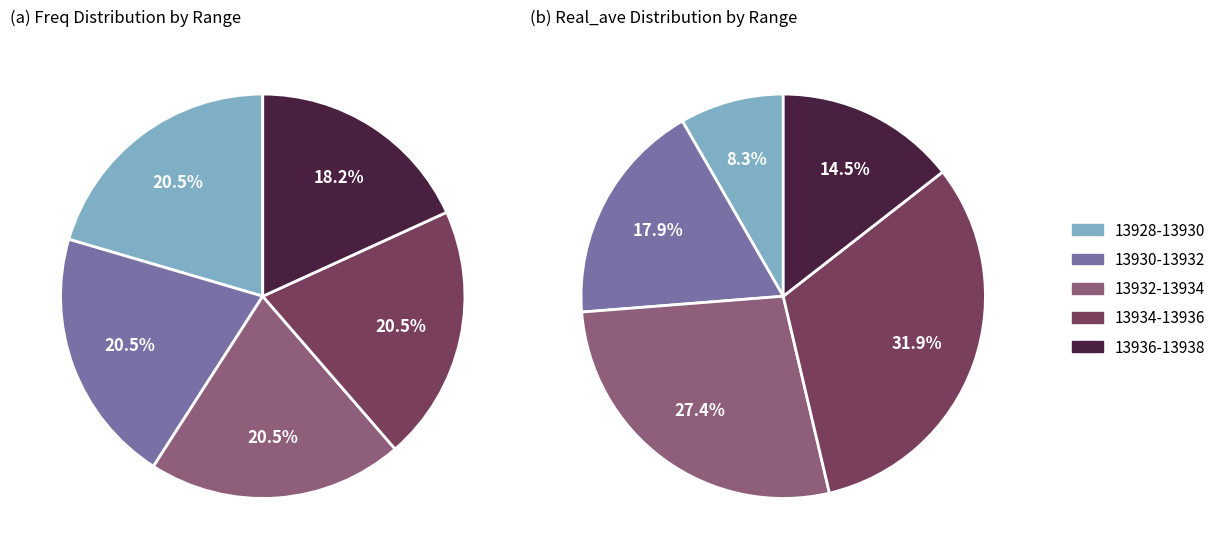

To the nearest percent, what is the combined percentage of 13931.5 and 13929.5?

34%